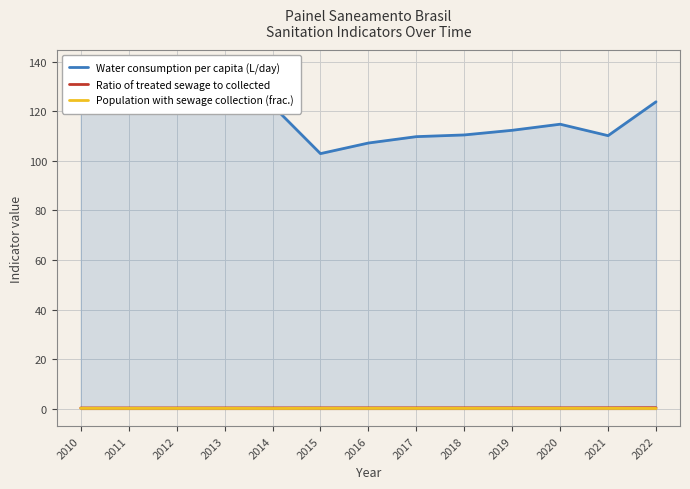

Where is the first local maximum for Water consumption per capita (L/day)?

2012